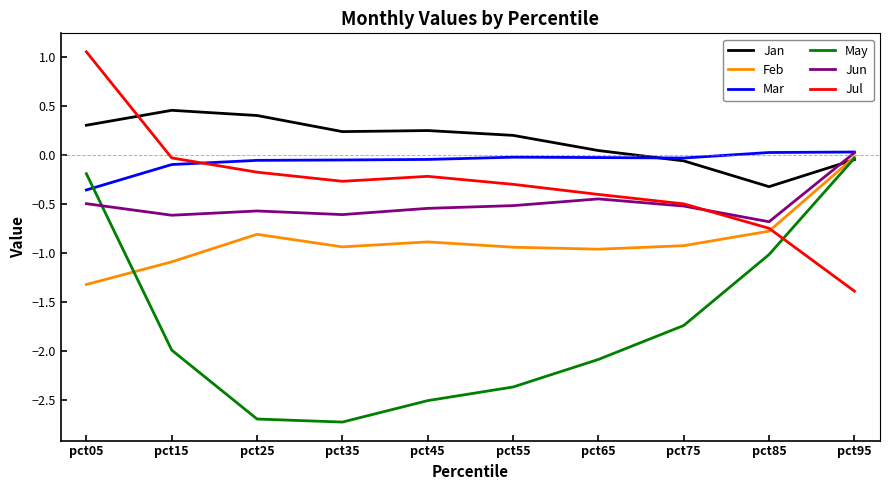

Which label corresponds to the largest value in the chart?

pct05